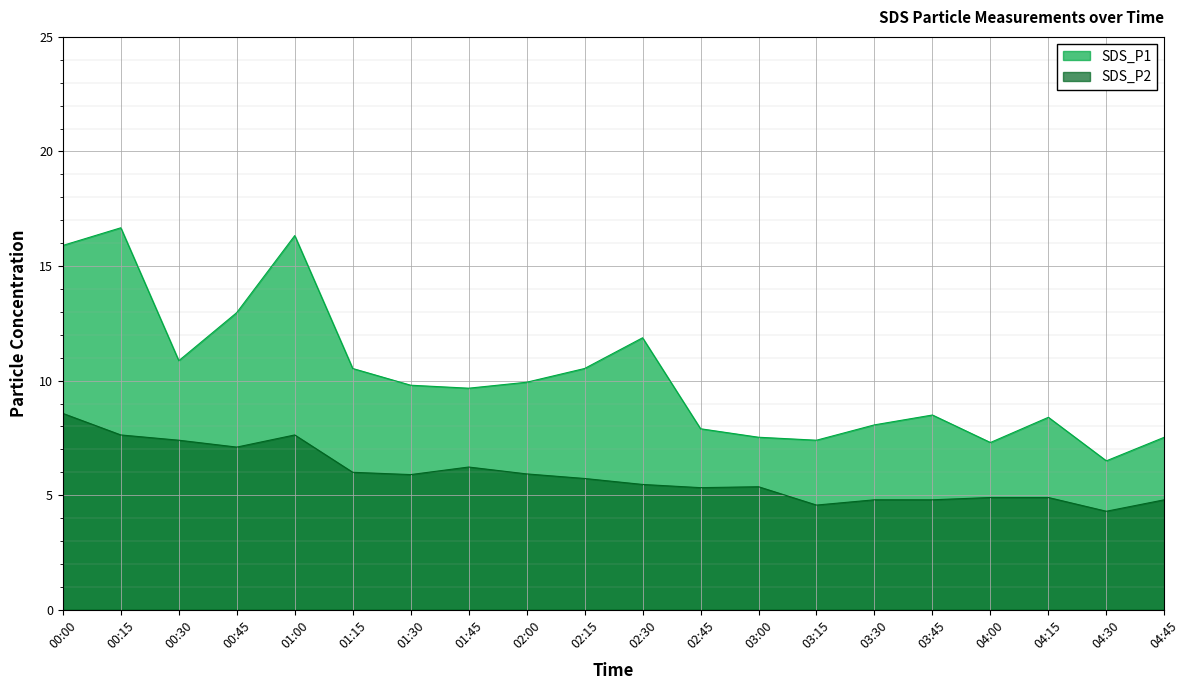

True or false: SDS_P2 has a value of 7.5 at 04:15.

False